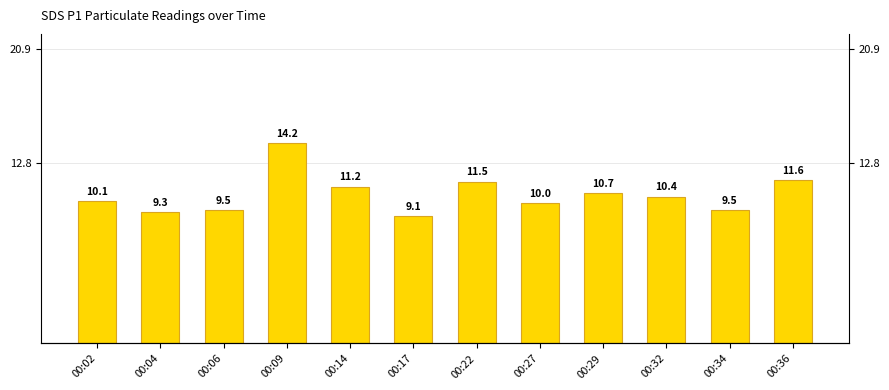

What is the change in value from 00:02 to 00:32?

+0.3